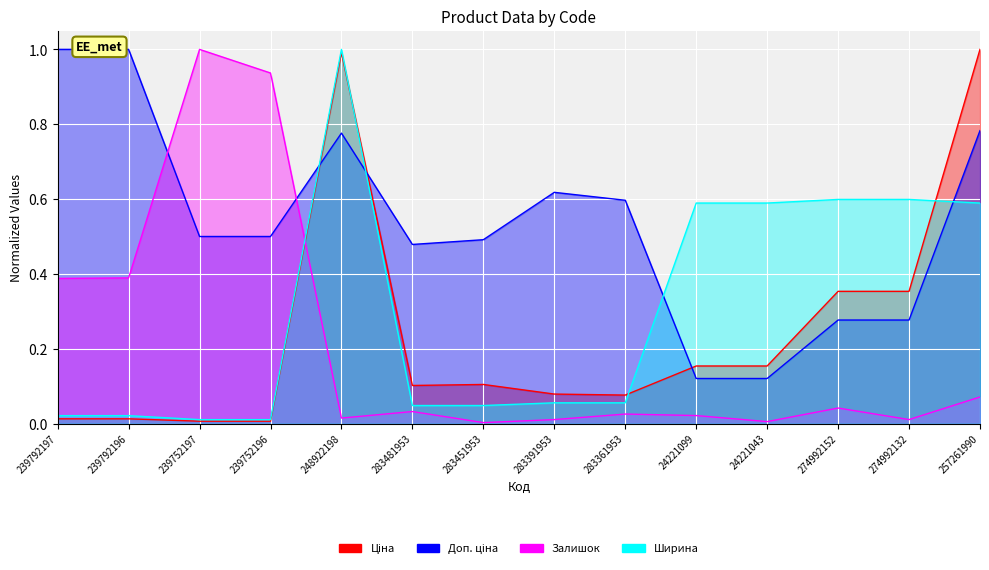

Is the value of Доп. ціна at 24221043 greater than the value of Ціна at 283391953?

Yes